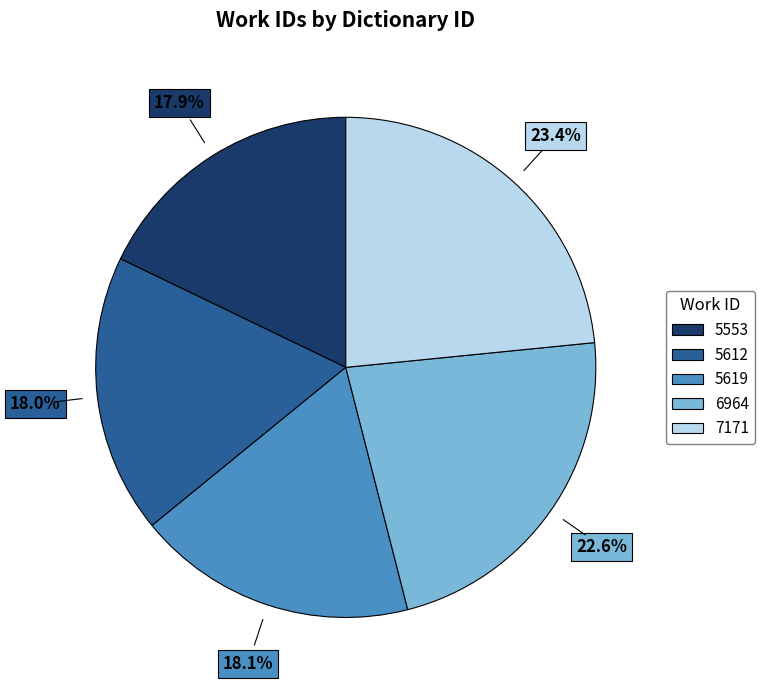

Does any single category account for the majority?

No